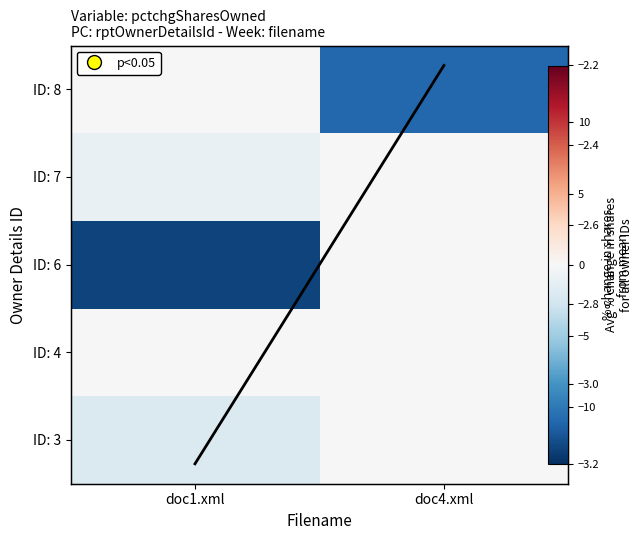

Rank the series at doc1.xml from lowest to highest value.

ID: 6, ID: 3, ID: 7, ID: 4, ID: 8